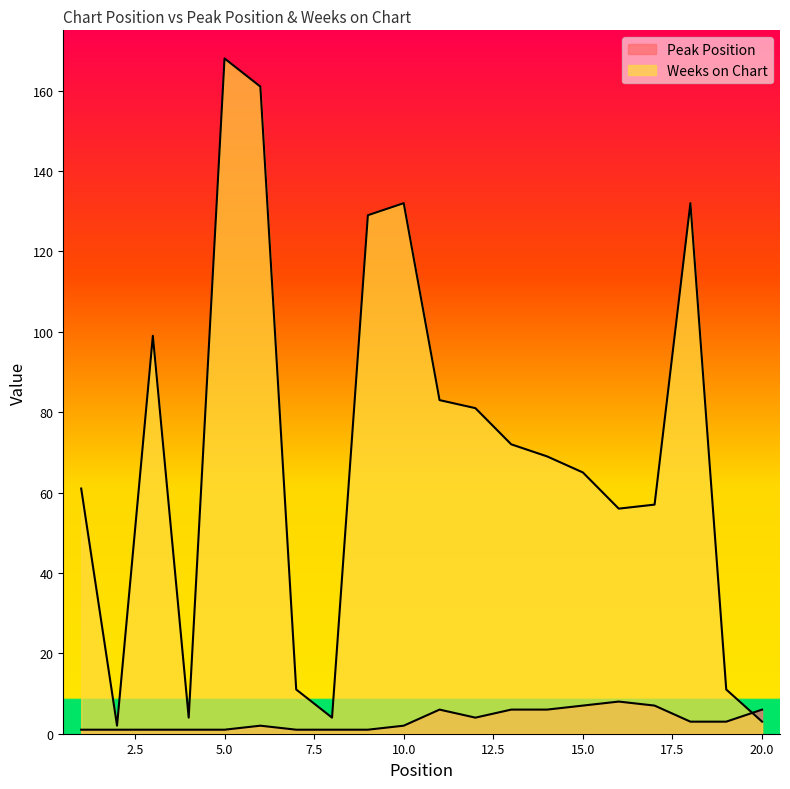

Does the chart display data point markers on the line(s)?

No